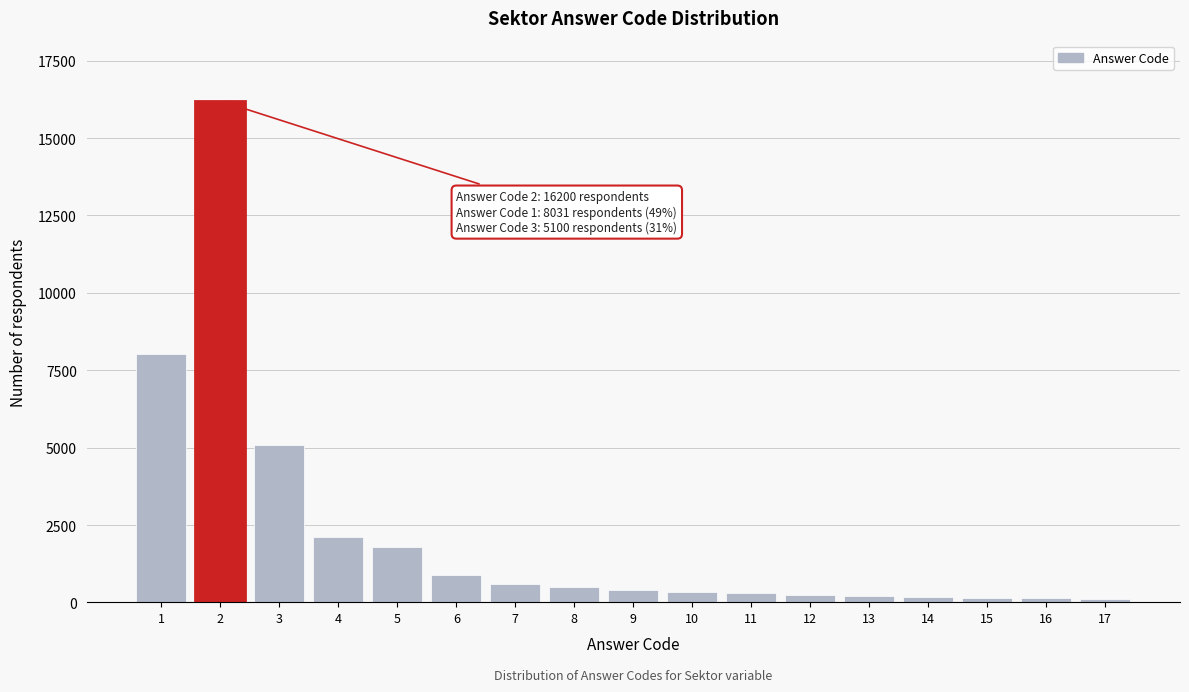

What is the average value?

2196